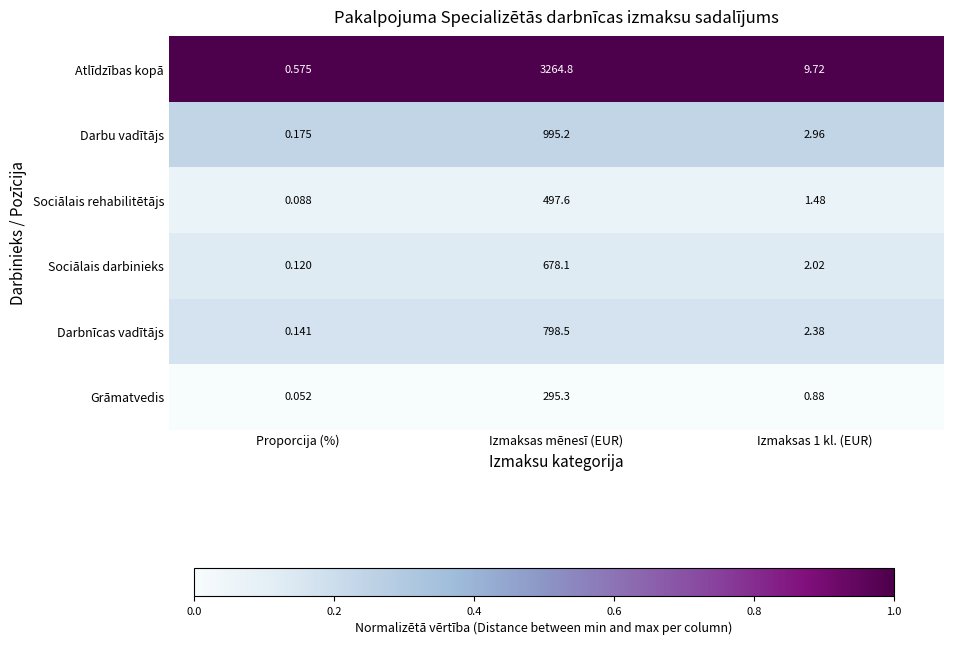

At which label does Darbu vadītājs first exceed 2?

Izmaksas mēnesī (EUR)